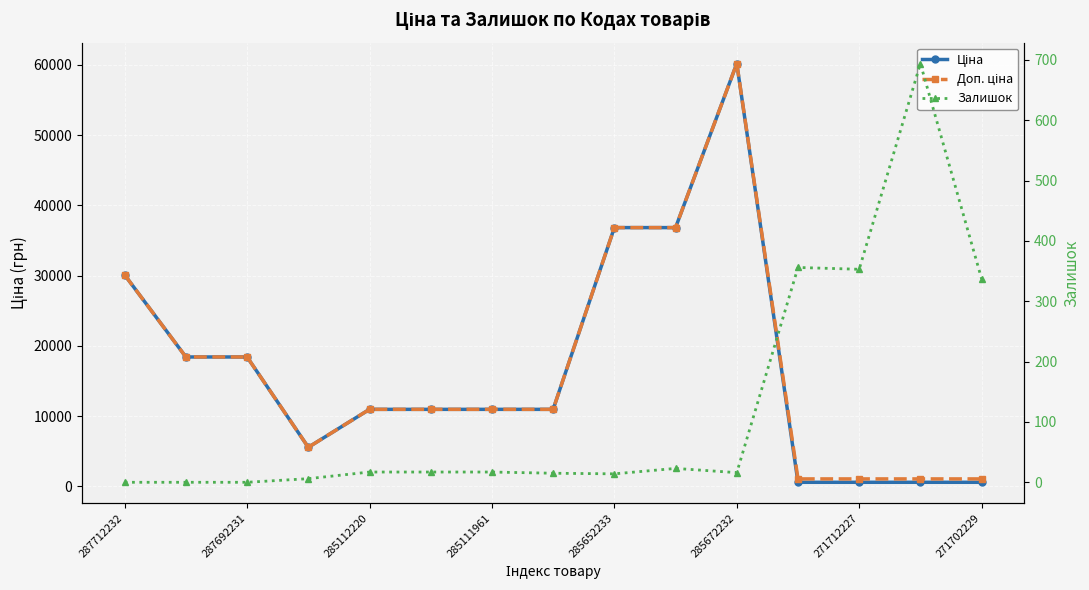

Which label corresponds to the smallest value in the chart?

287712232